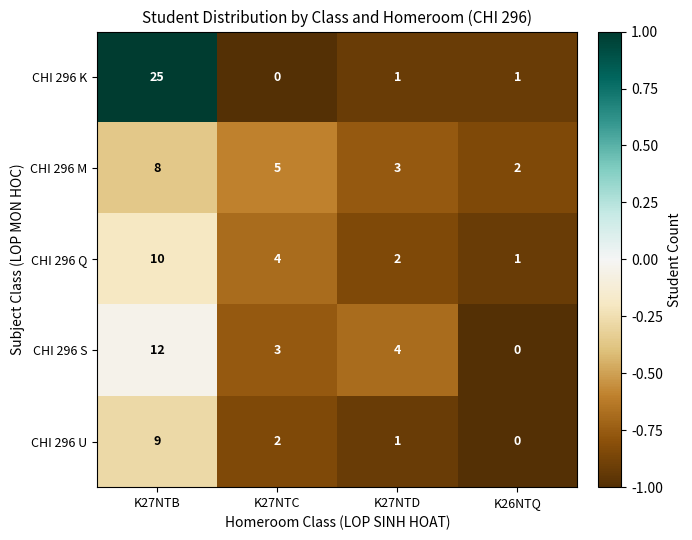

At which category is the sum across all series the highest?

K27NTB